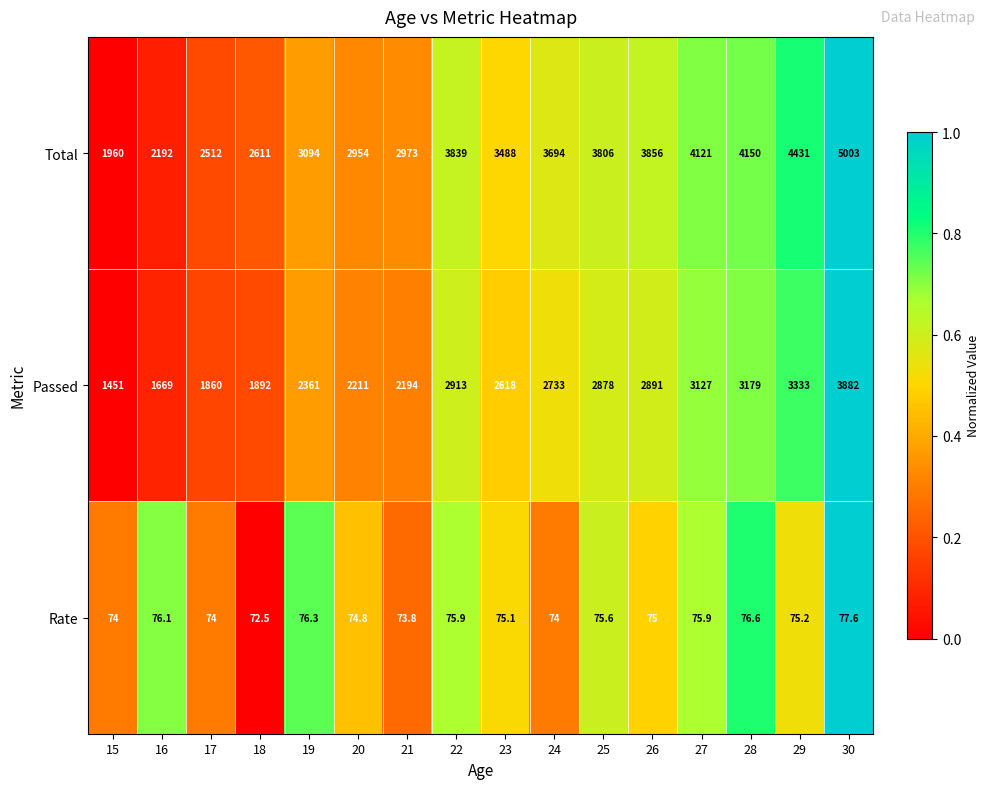

Between 15 and 23, which series saw the biggest shift?

Total